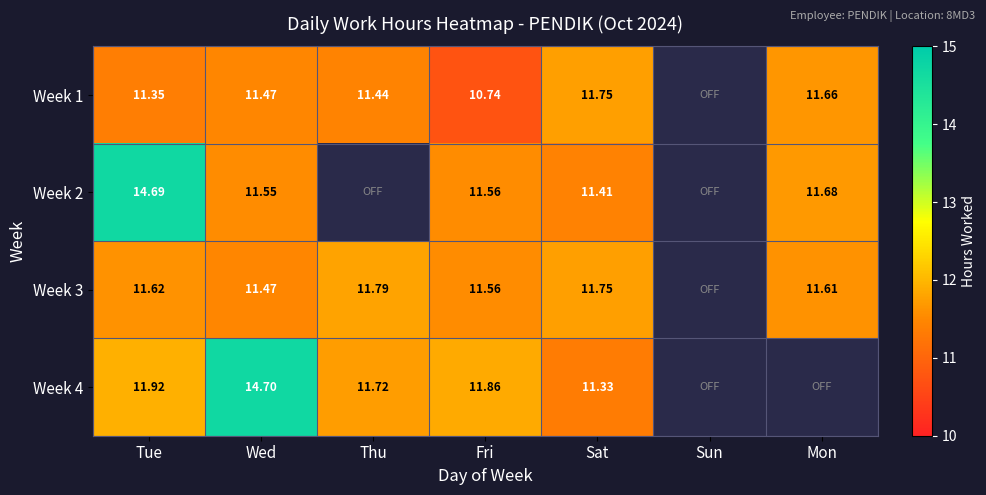

Is it true that Week 4 equals 6.8 at Mon?

False